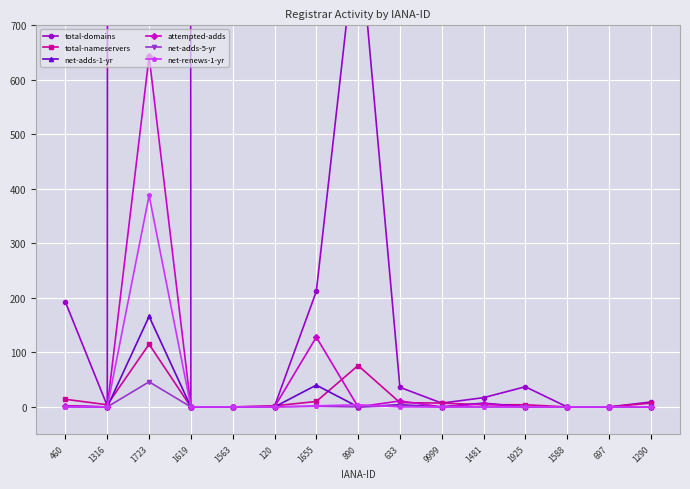

At how many categories does at least one series exceed 116886?

1